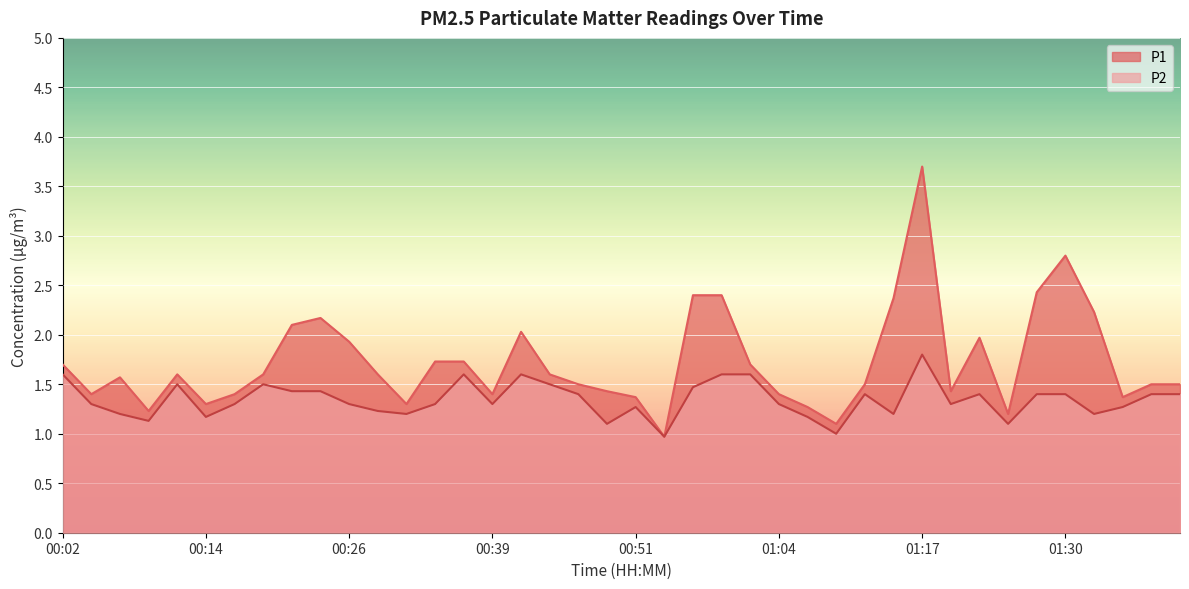

What is the label of the 23rd point from the left?

00:56